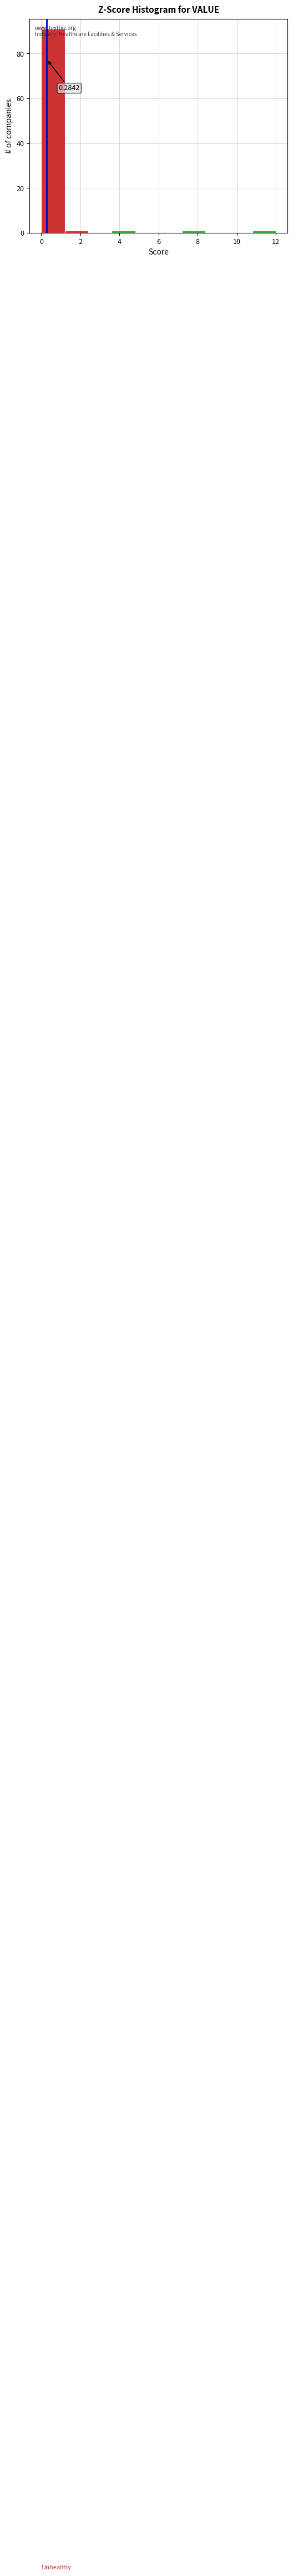

Which range on the x-axis has the tallest bar?

0.0 to 1.2